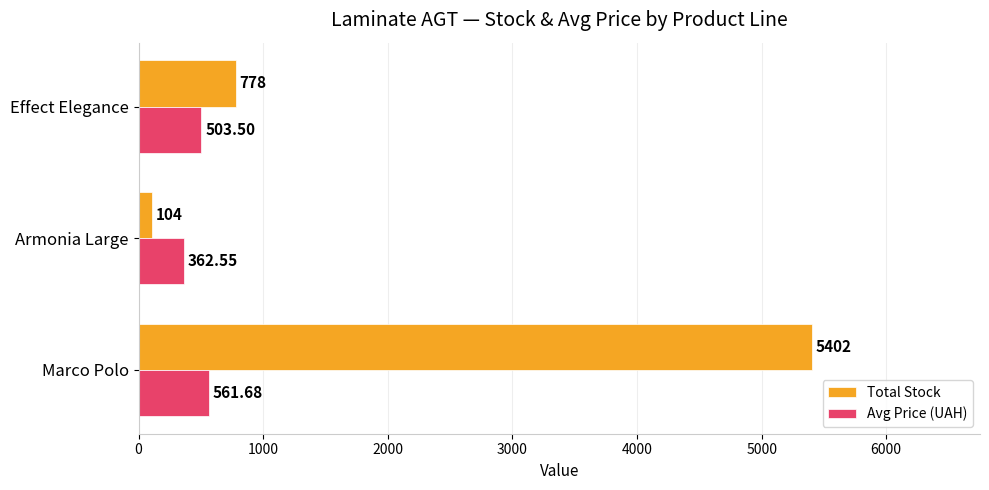

What are all the series names shown in the legend?

Total Stock, Avg Price (UAH)